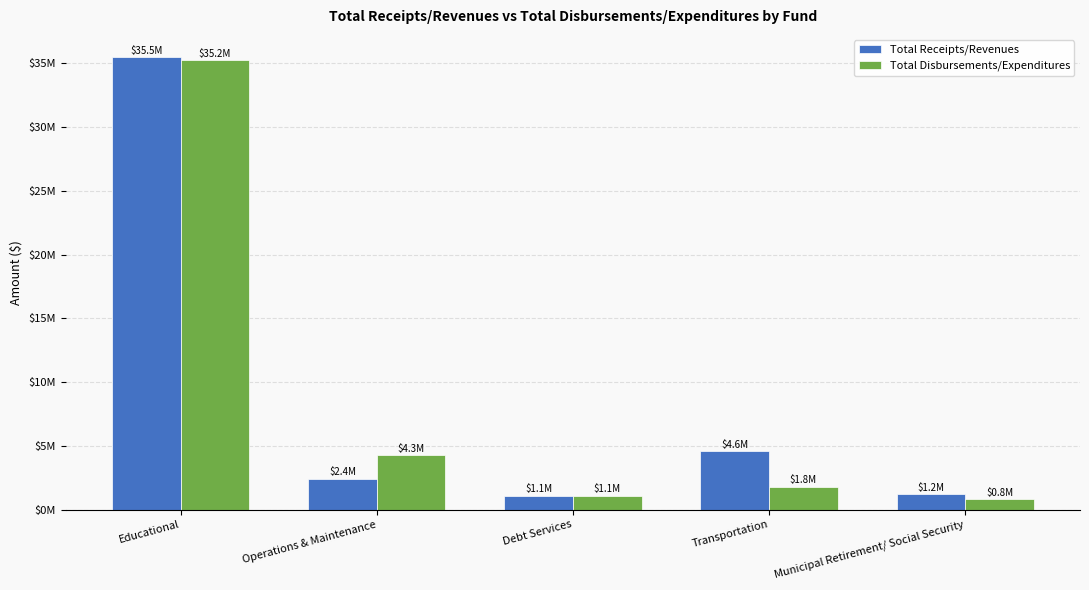

Are the bars grouped side by side (vs. stacked)?

Yes